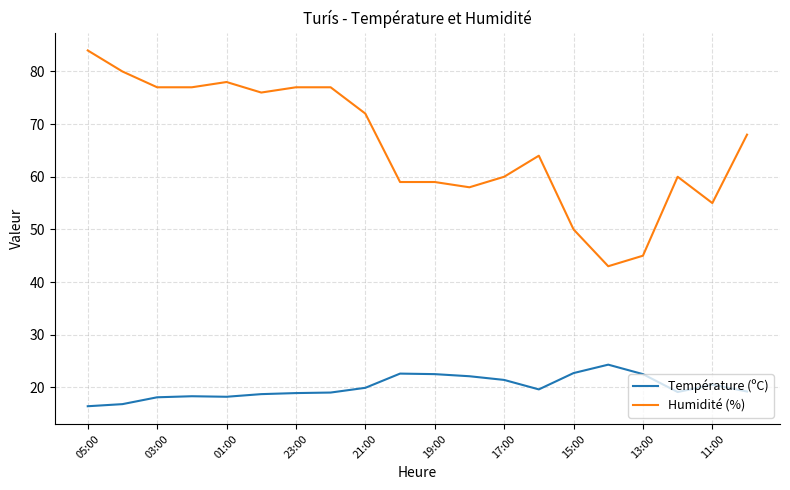

Which series has the largest range (max minus min)?

Humidité (%)